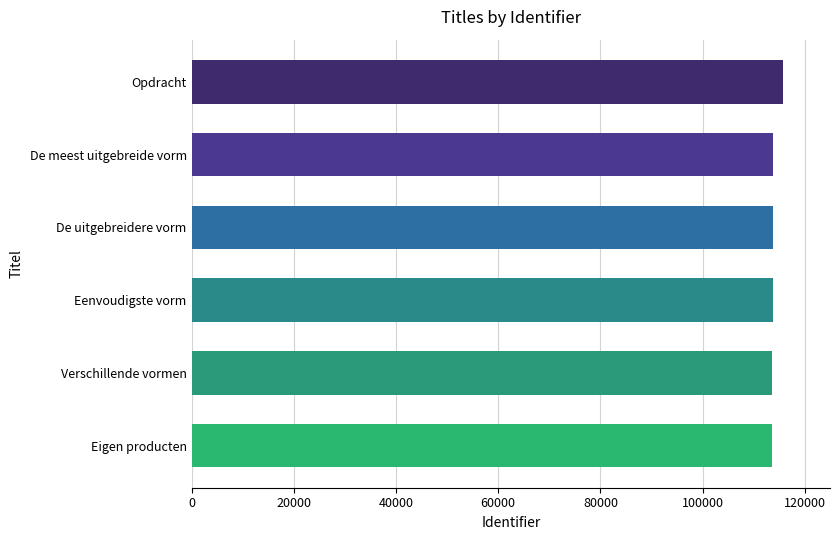

Is it true that the value at Verschillende vormen is 40389?

False